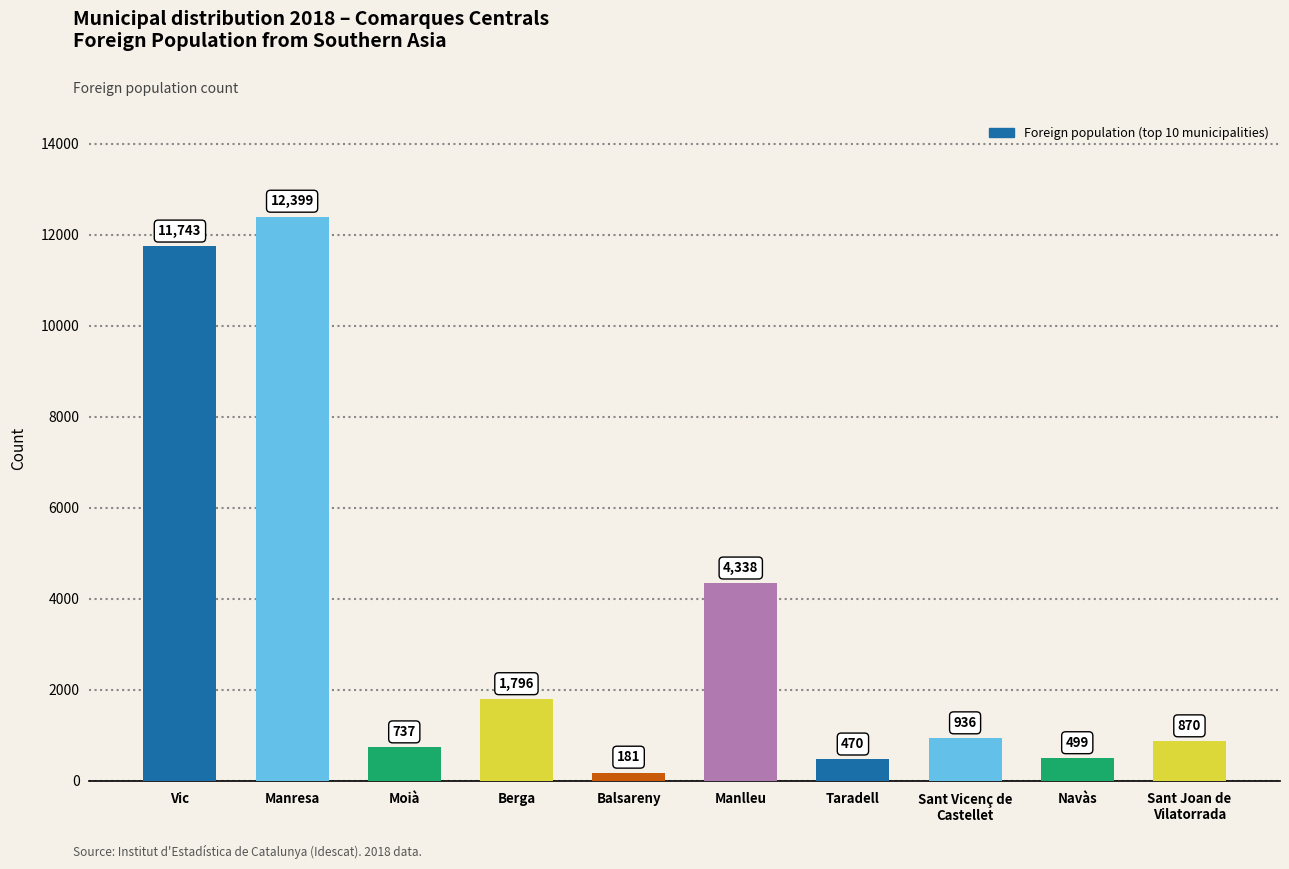

Reading left to right, list all the values displayed in this chart.

11743	12399	737	1796	181	4338	470	936	499	870